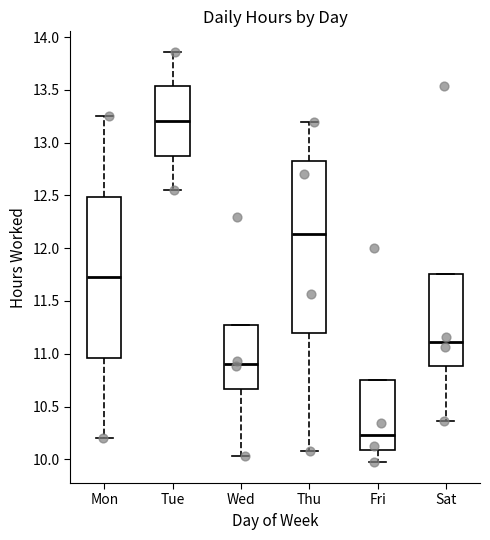

Which box's median line is the lowest?

Fri